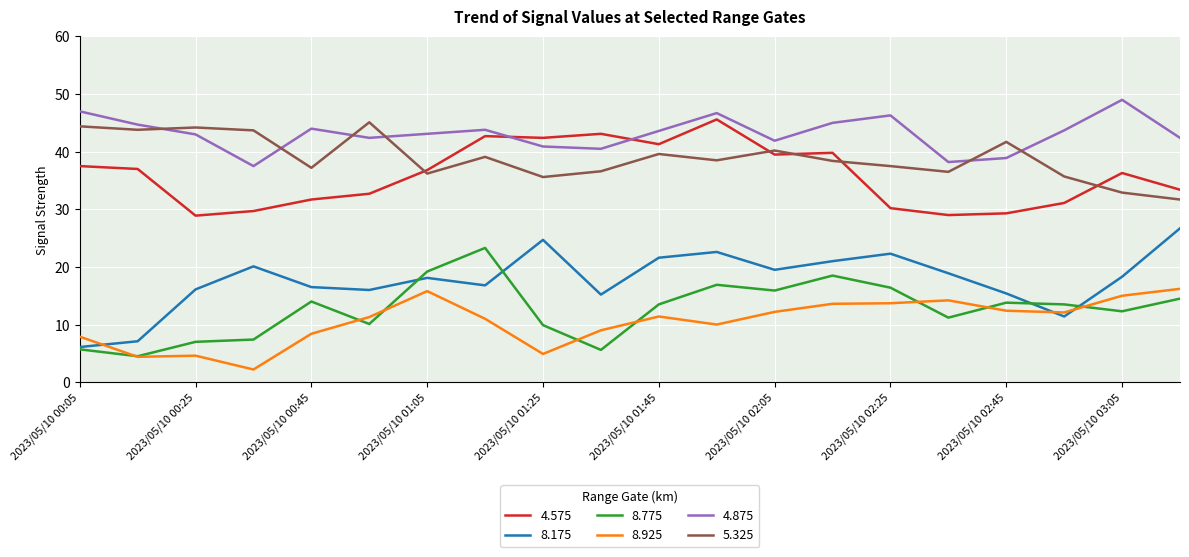

True or false: 4.575 and 8.925 cross at least once.

False